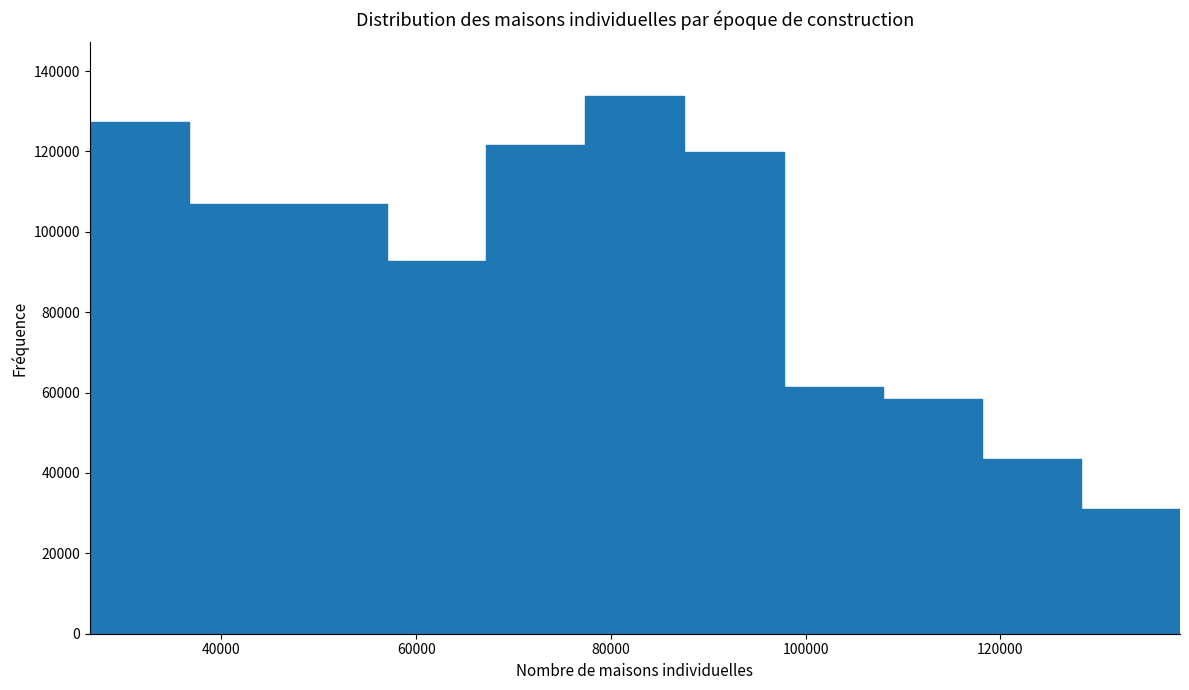

Over which range of the x-axis is the bar tallest?

78000 to 88000